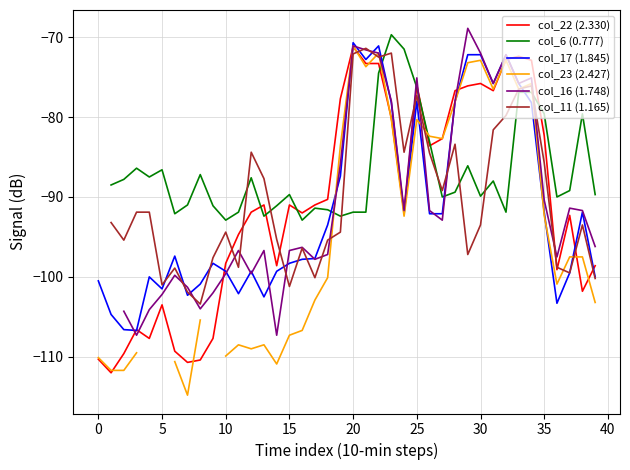

How many distinct data groups are displayed?

6